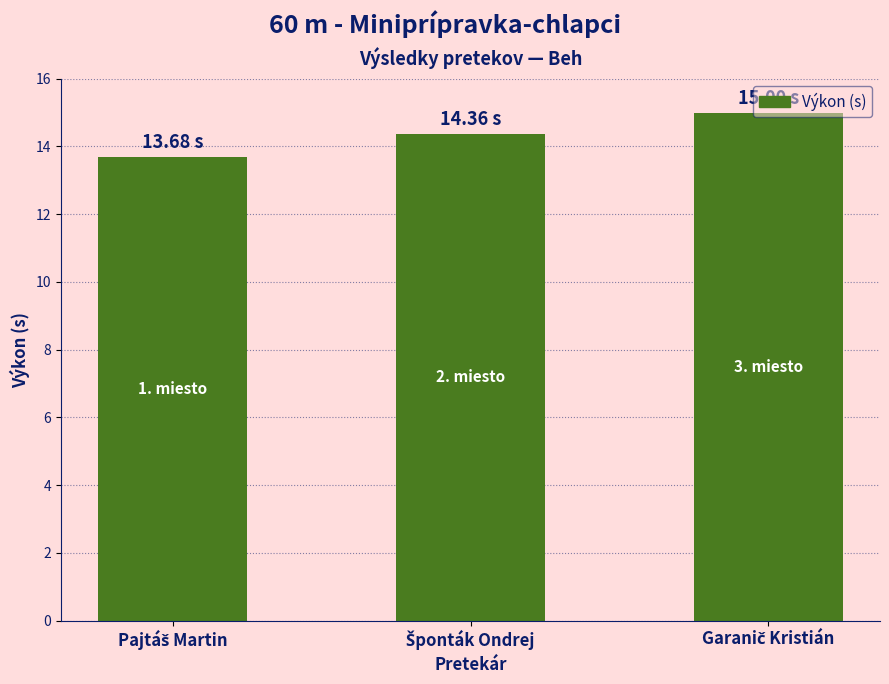

Reading left to right, what are all the values shown in this chart?

13.7	14.4	15.0